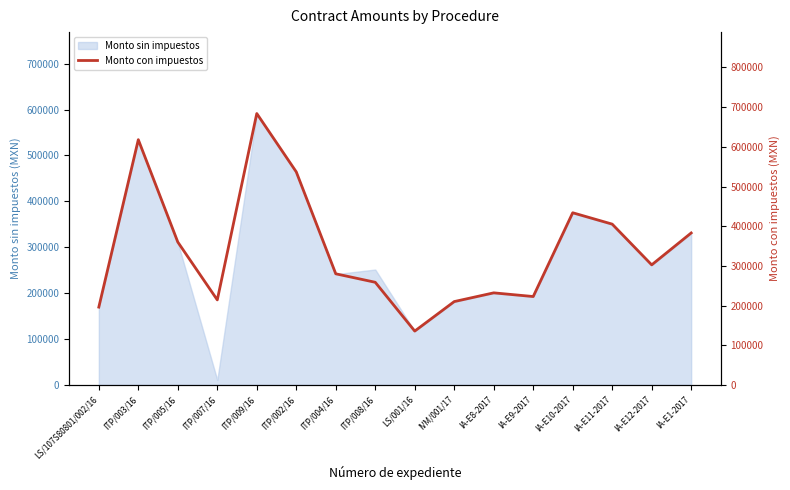

How many values are below 302528?

8